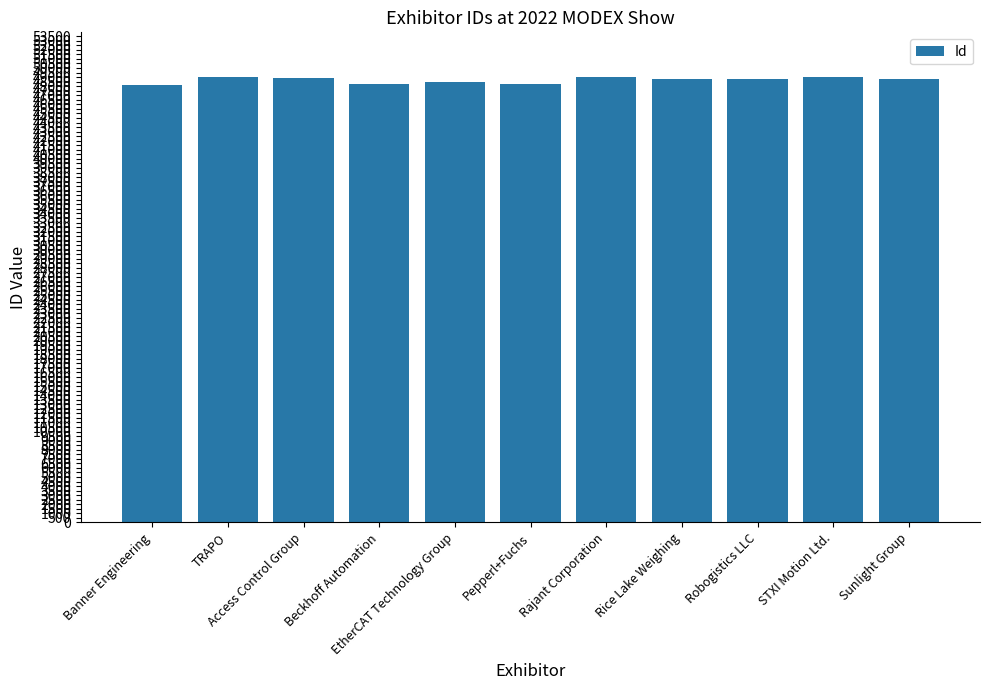

How many bars are there in total?

11